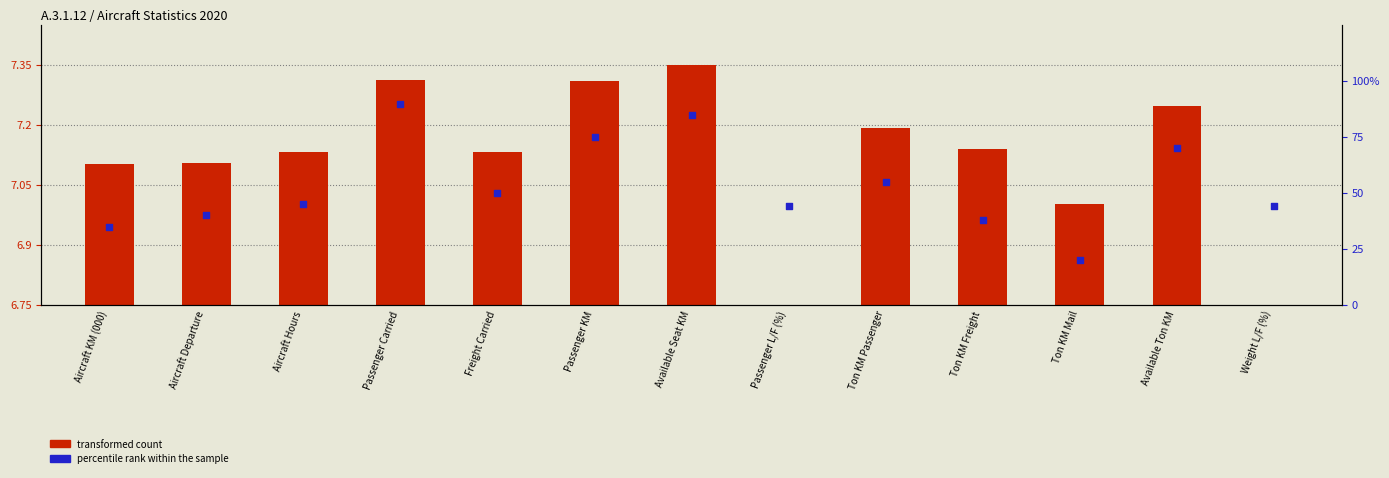

At how many categories does at least one series exceed 72?

3